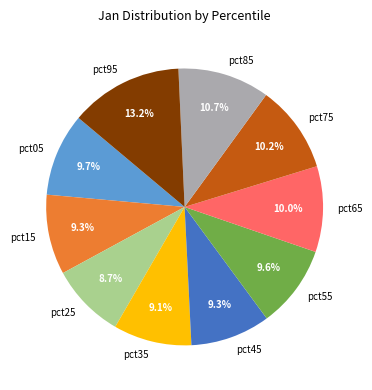

Is there a majority slice in this chart?

No